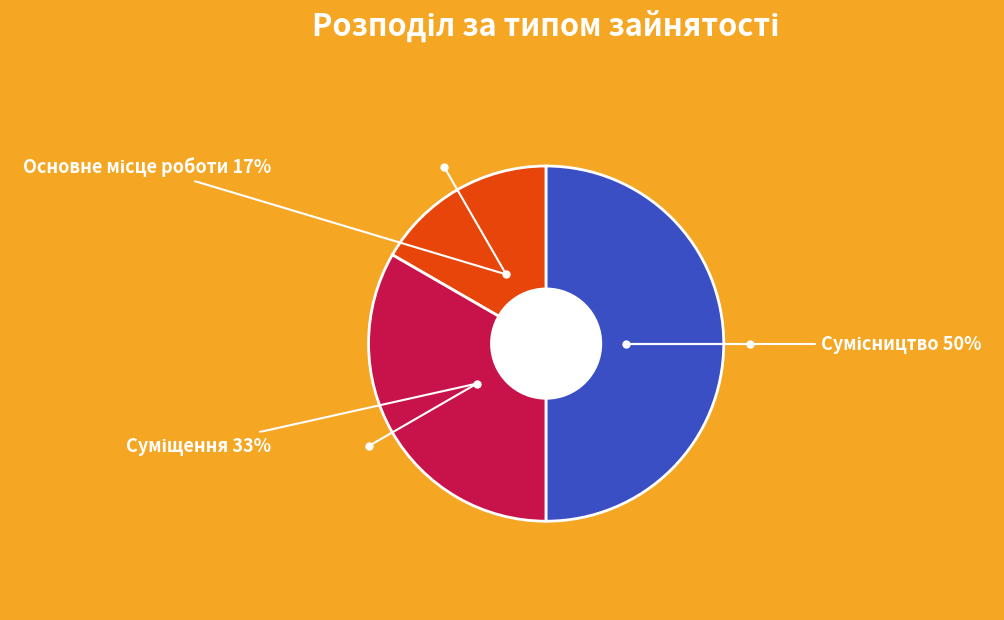

To the nearest percent, what is the difference between the largest and smallest slice percentages?

33%